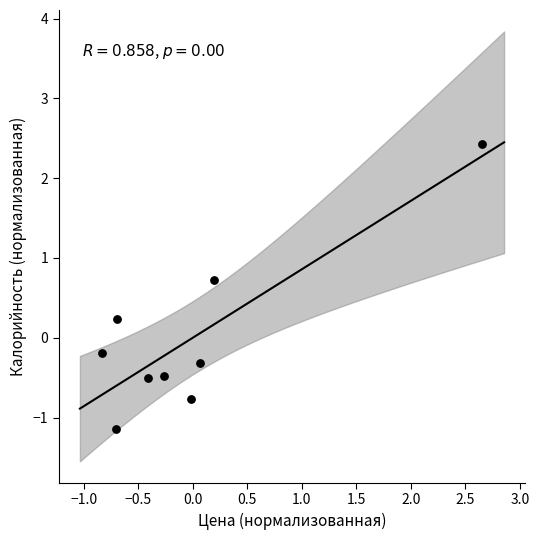

What is the range of X values (max minus min)?

3.5